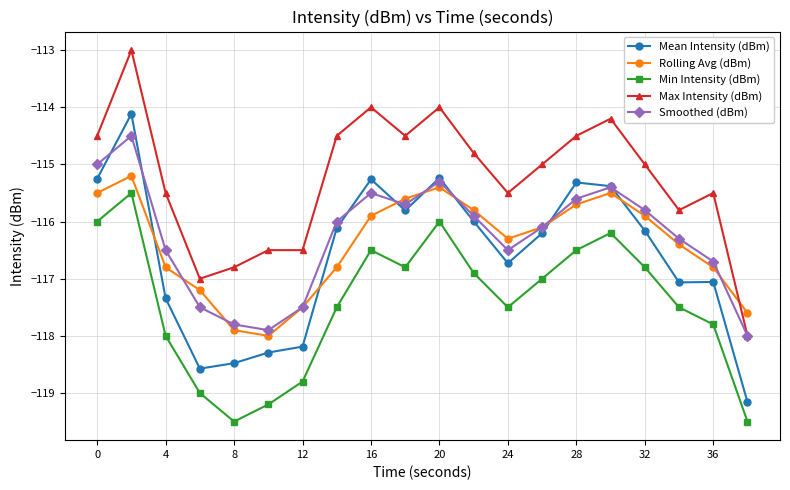

What is the lowest value of the Rolling Avg (dBm) series?

-118.0